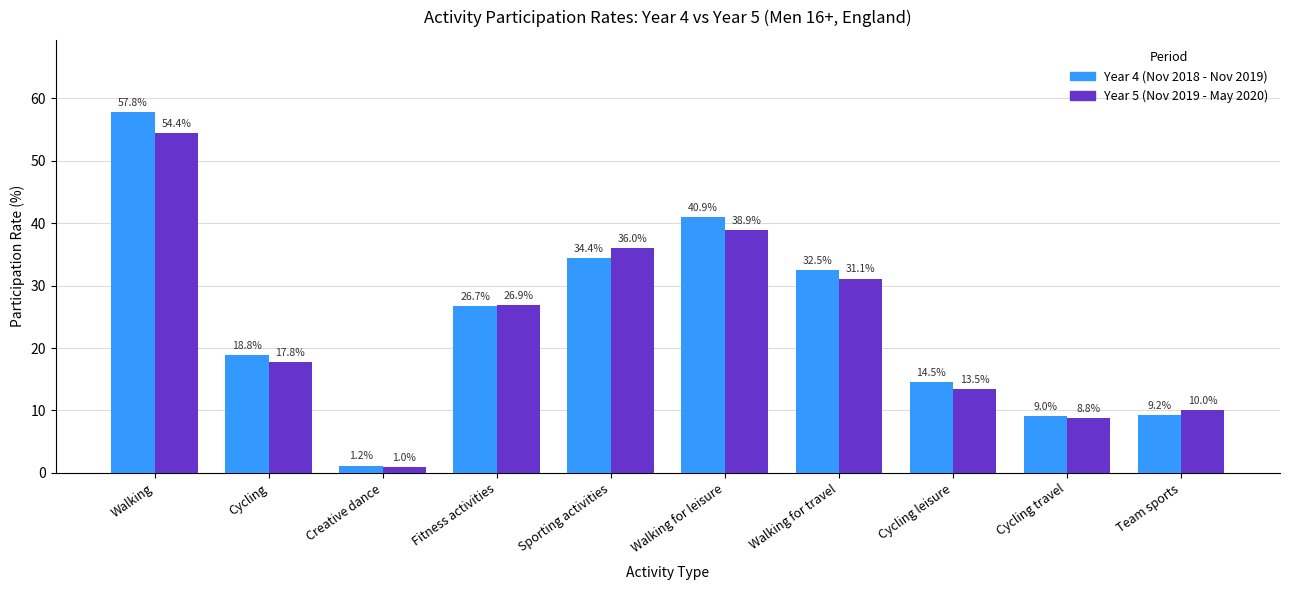

What is the difference between the Year 5 (Nov 2019 - May 2020) values at Walking and Fitness activities?

27.5